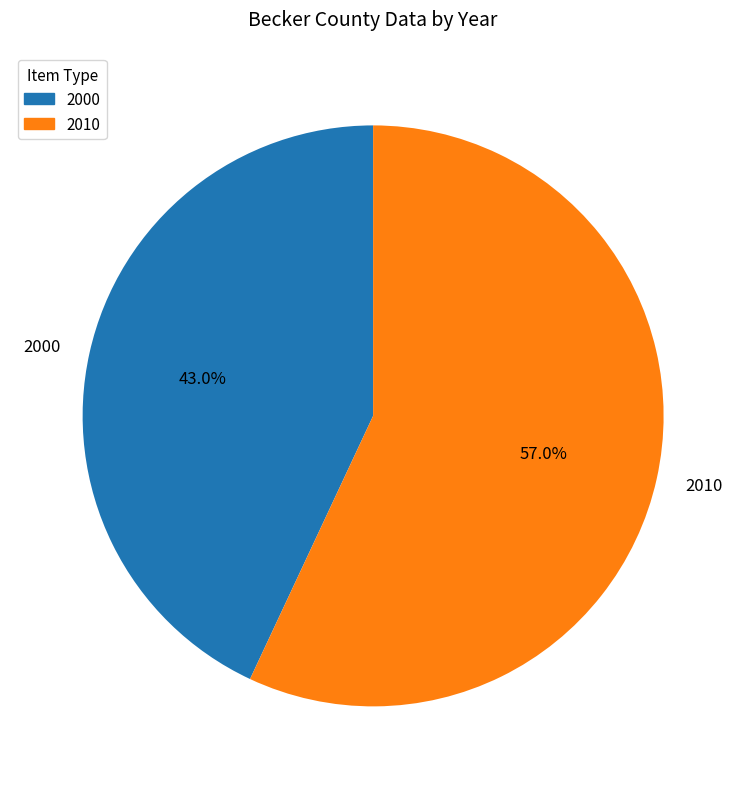

How many segments does this pie chart have?

2